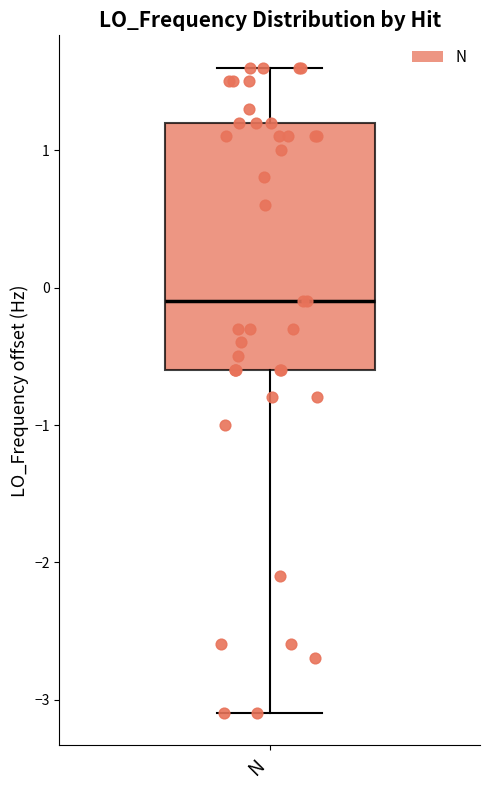

Transcribe this box plot: give where the median line is, the range the box spans, and where the two whiskers end, as read against the y-axis. The values are not printed on the chart, so give them approximately, as read against the axis.

median -0.1, box -0.6 to 1.2, whiskers -3.1 to 1.6